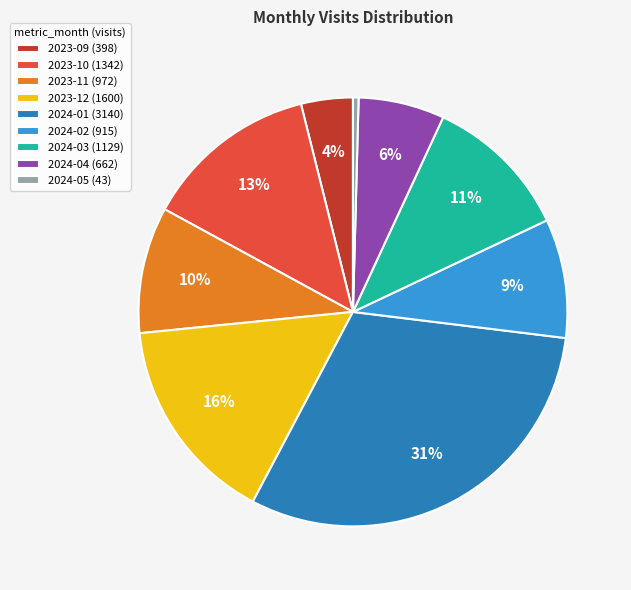

What percentage is the 2024-02 slice, to the nearest percent?

9%